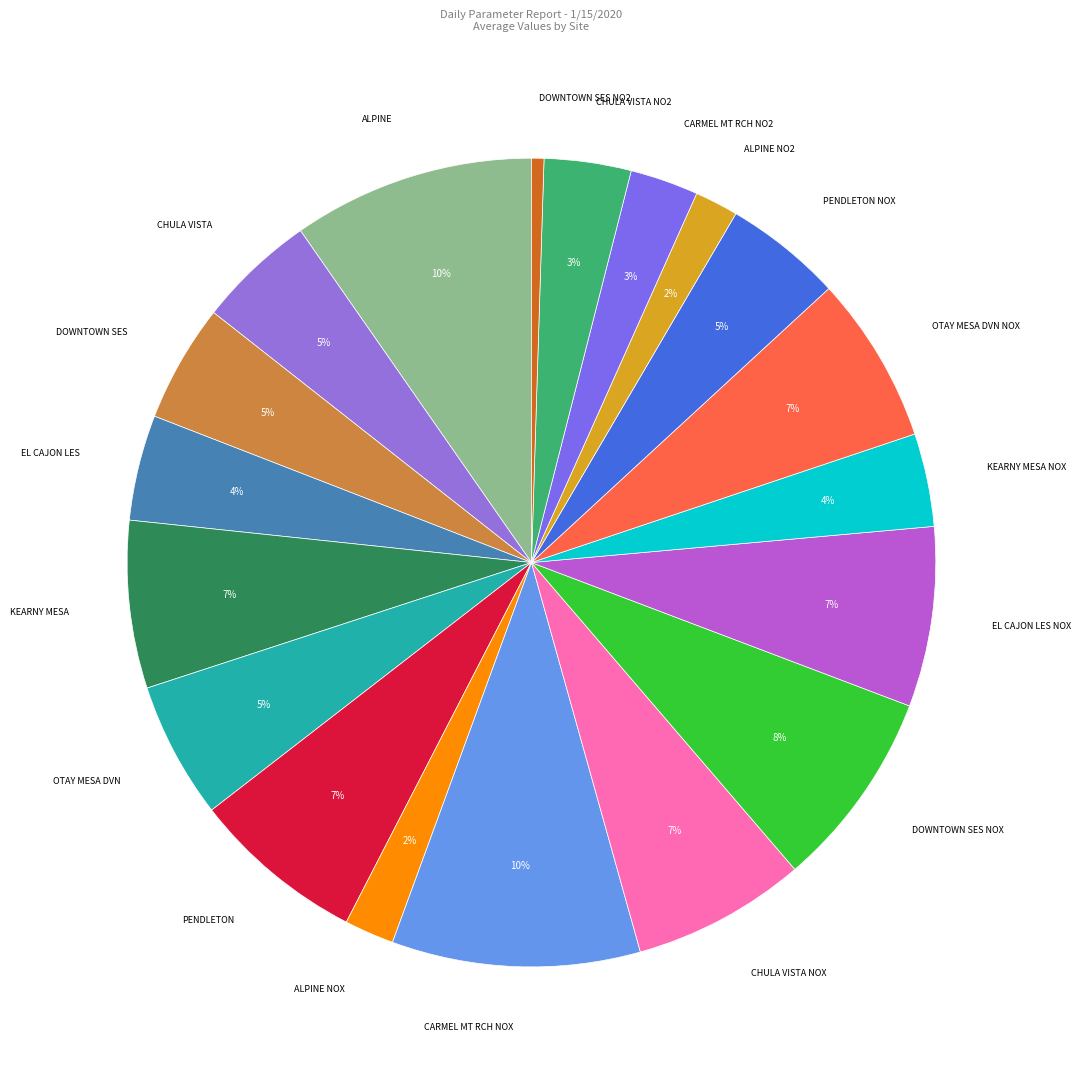

Which has a higher value, CHULA VISTA NO2 or CHULA VISTA?

CHULA VISTA